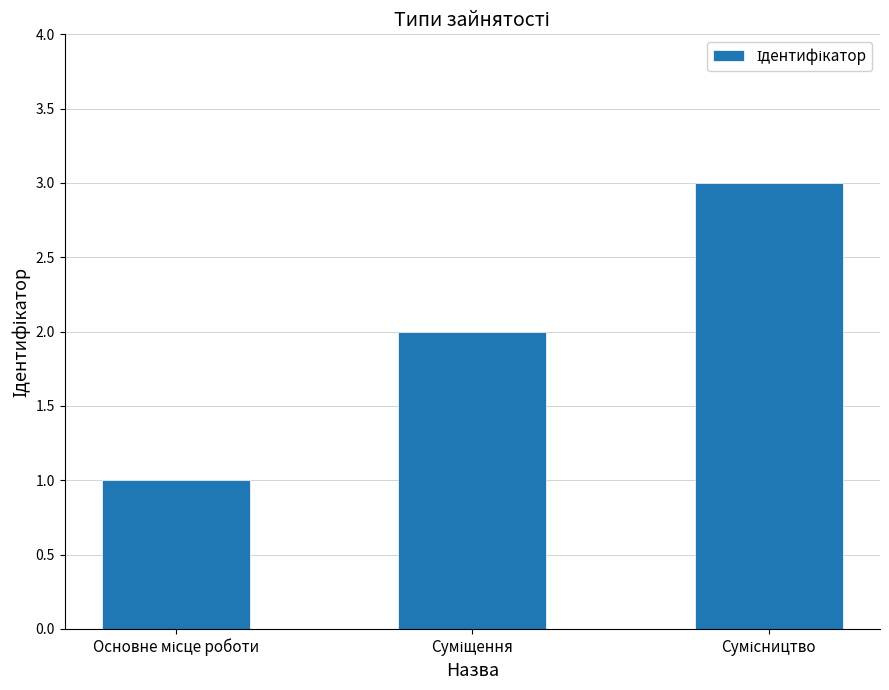

How many values are between 1 and 3?

3